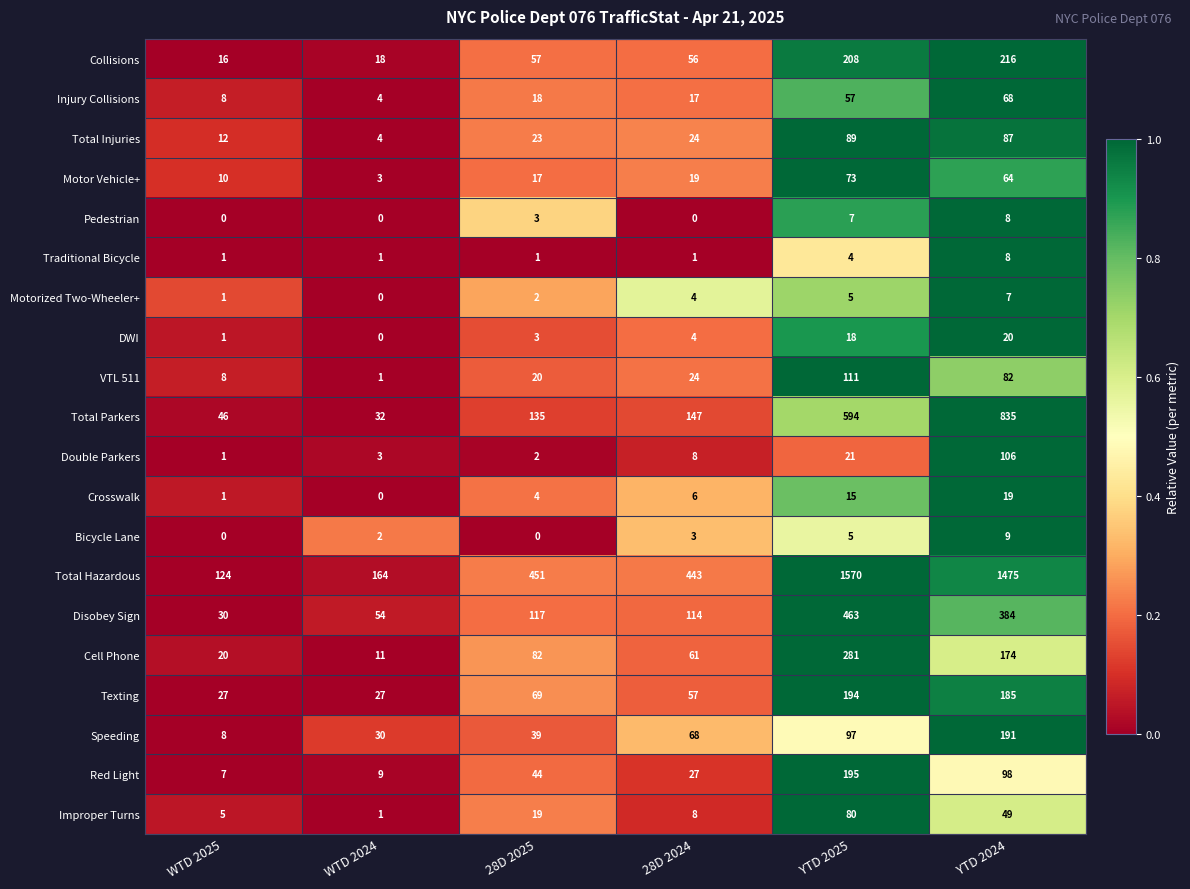

The value of Cell Phone at YTD 2025 is 66. True or false?

False